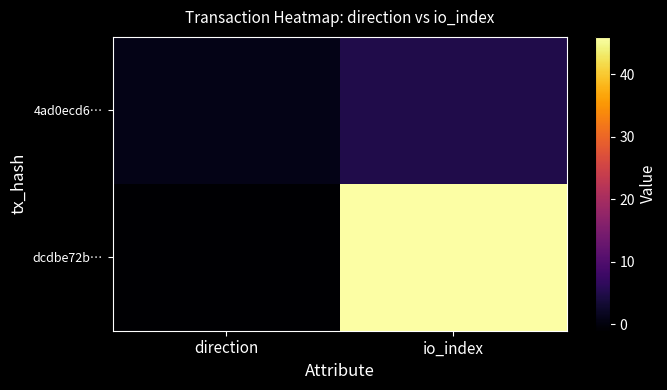

How many series are shown in this chart?

2